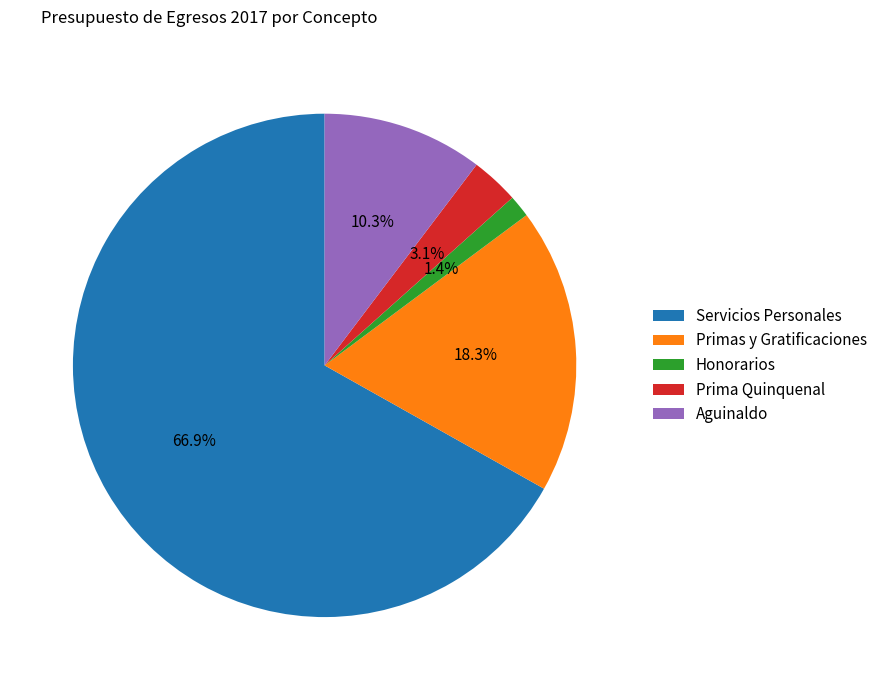

To the nearest percent, what is the difference between the Prima Quinquenal and Servicios Personales slice percentages?

64%